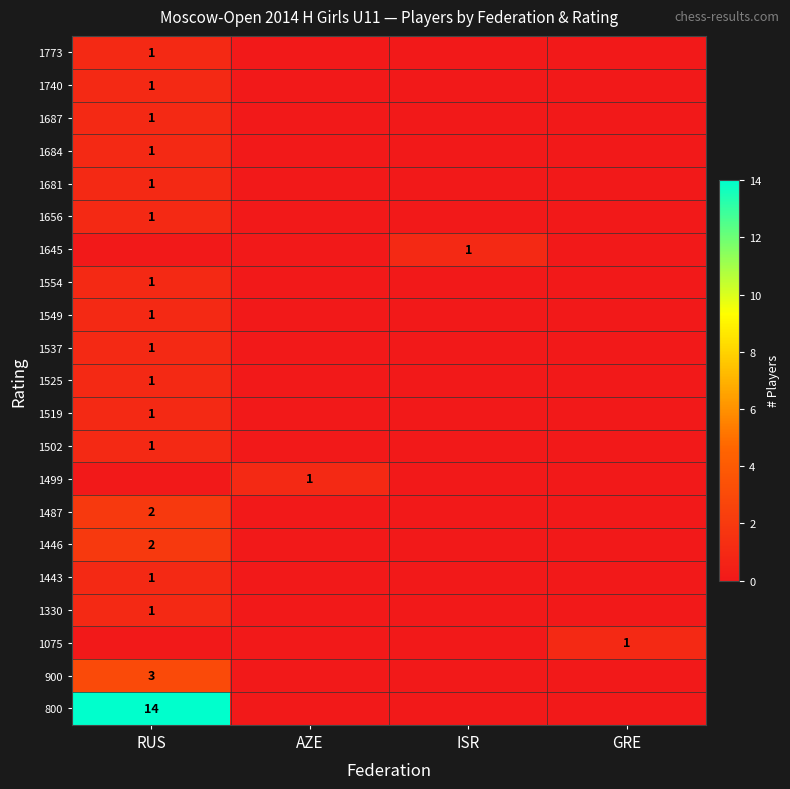

Is the value of 1487 at AZE greater than the value of 1525 at GRE?

No